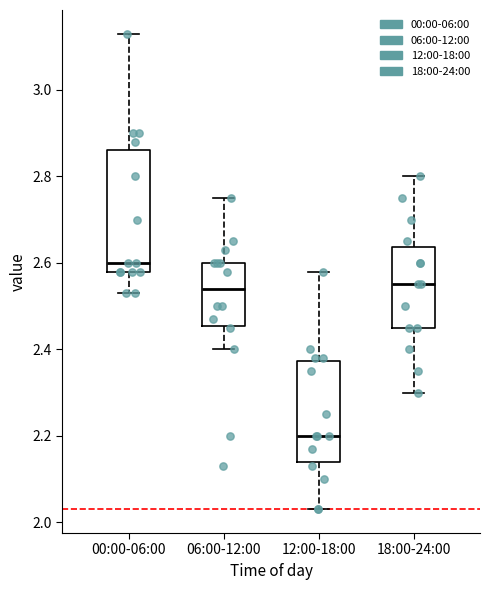

Which box's median line is the highest?

00:00-06:00